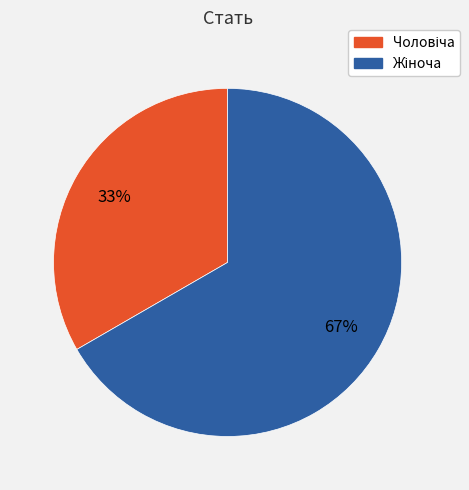

To the nearest percent, what is the average slice percentage?

50%